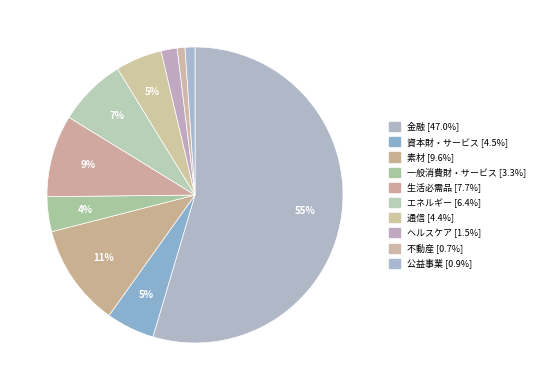

Count the number of slices in the pie.

10